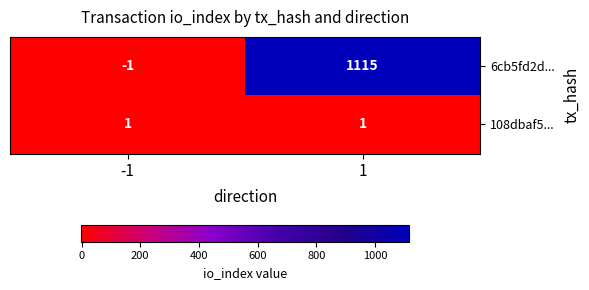

Reading left to right, transcribe all the data shown in this chart.

6cb5fd2d...: -1=-1	1=1115
108dbaf5...: -1=1	1=1